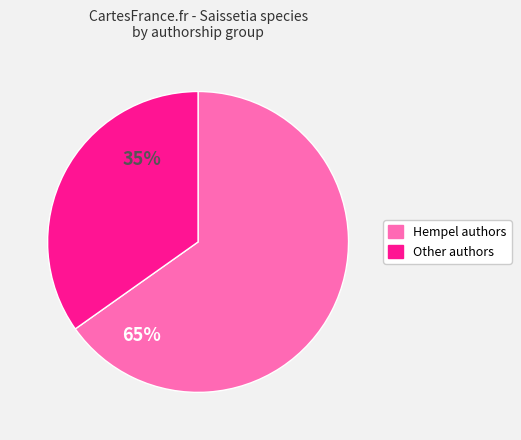

Does any single category account for the majority?

Yes